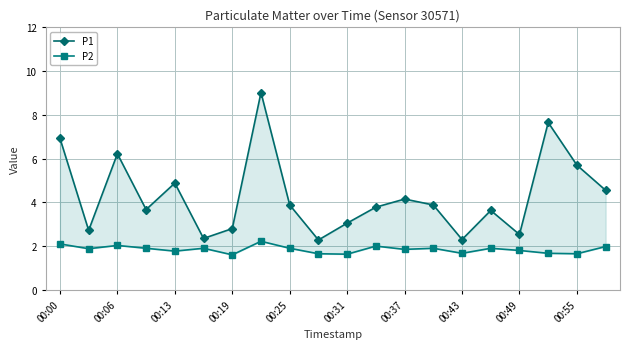

How many lines are shown in the chart?

2